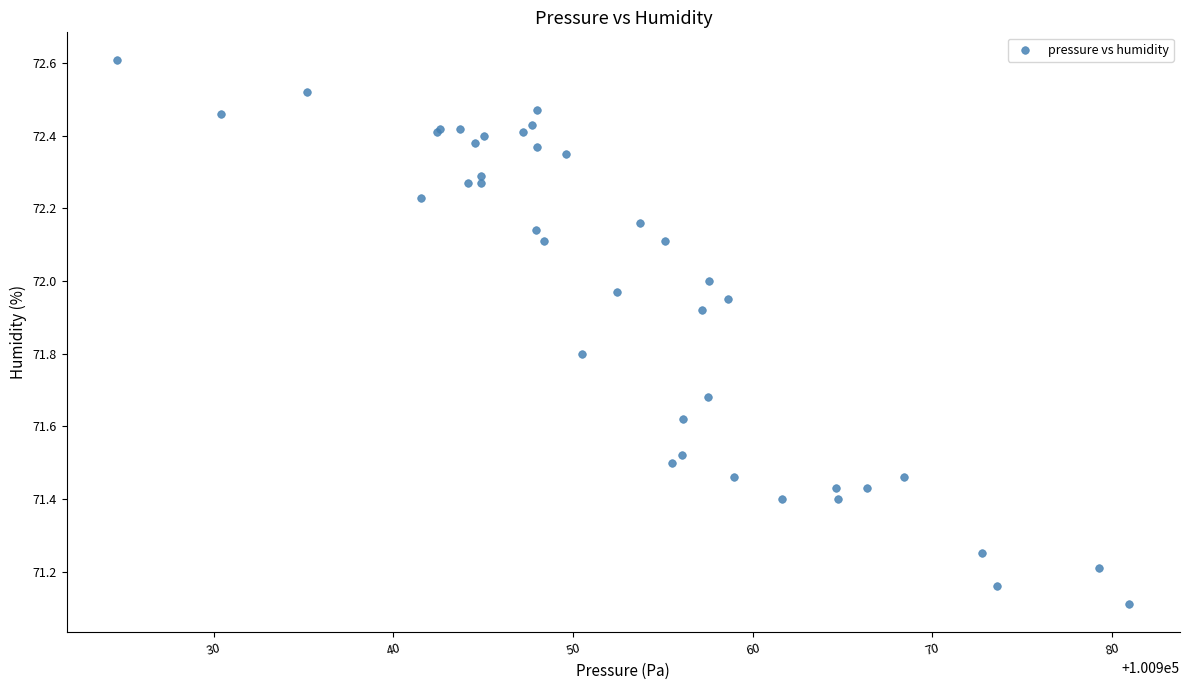

What Y value in the scatter plot is closest to 71?

71.1